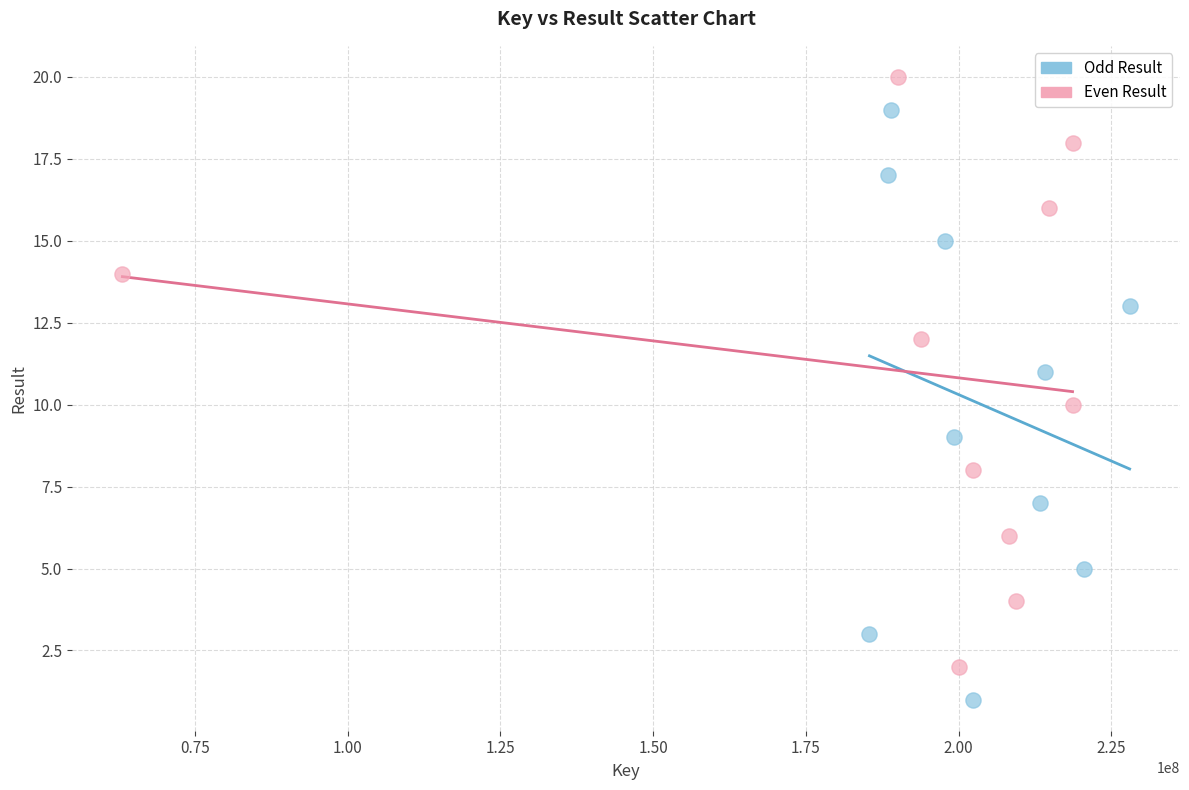

Which series contains the highest Y value?

Even Result